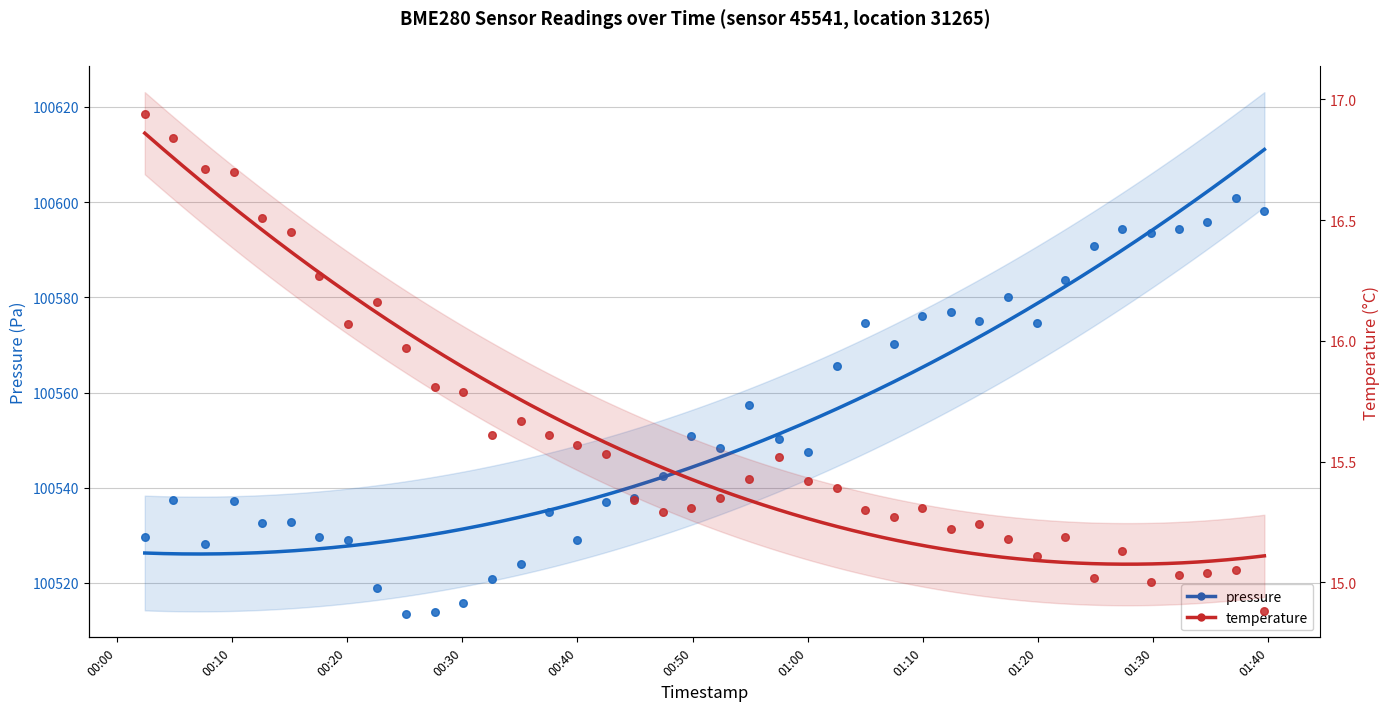

Which series has the largest Y range (max minus min)?

pressure